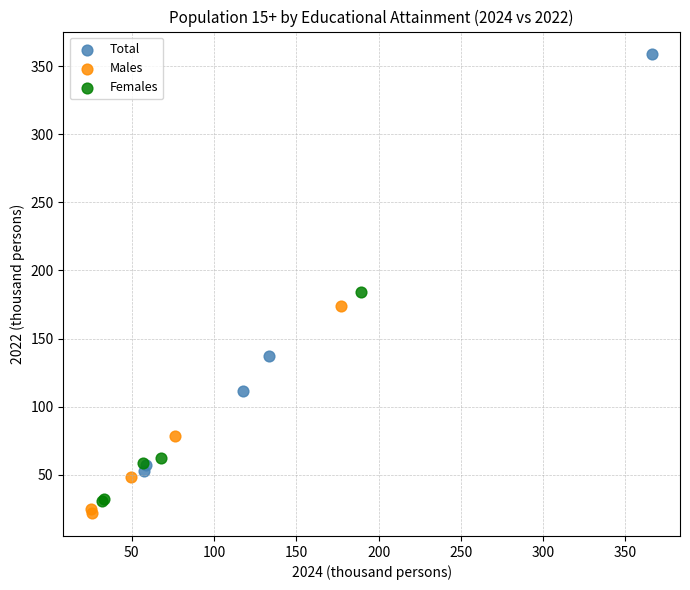

What are all the series names shown in the legend?

Total, Males, Females